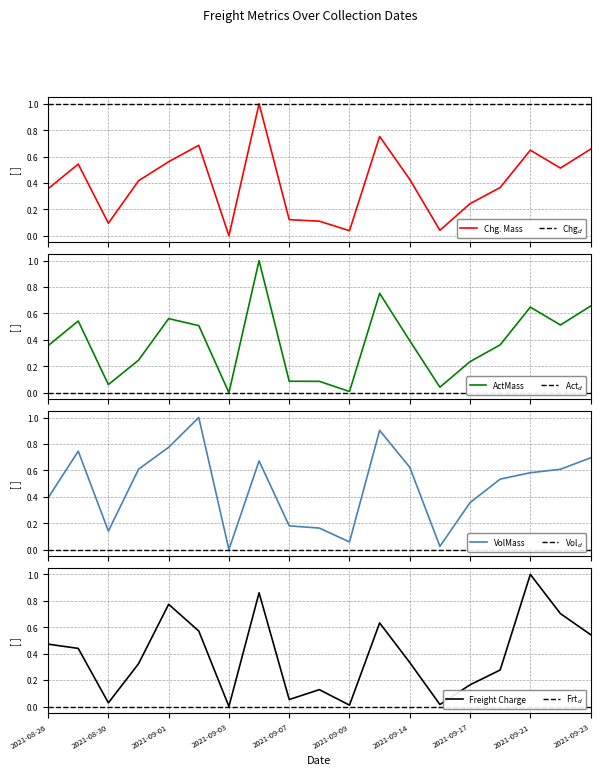

What is the difference between the maximum and minimum values in the Freight Charge series?

1.0